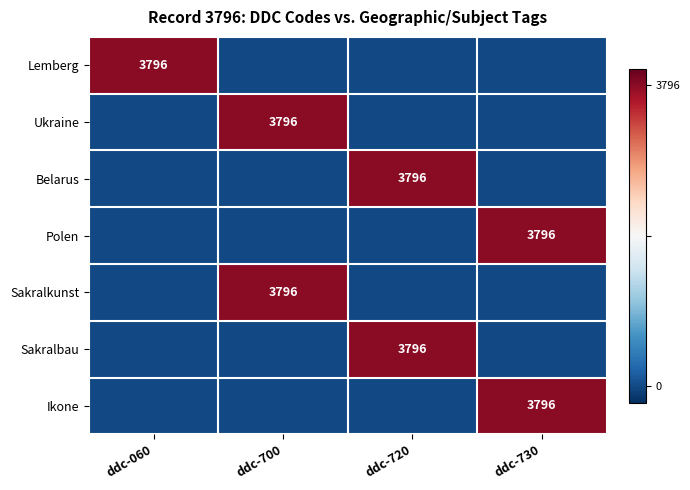

At how many categories does at least one series exceed 0?

4